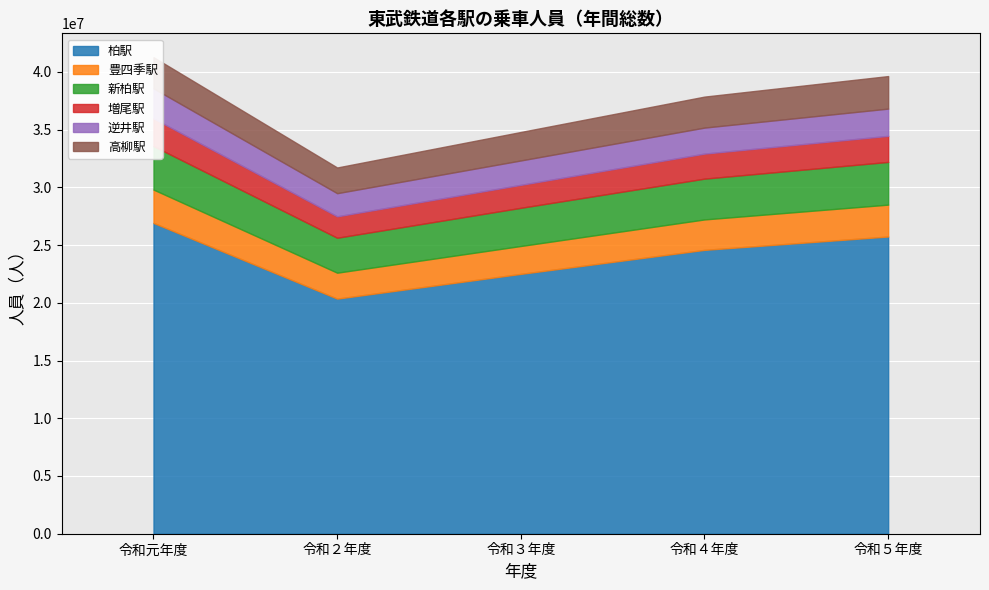

Reading left to right, extract all data points from this chart.

柏駅: 26915329	20359631	22502970	24582631	25738814
豊四季駅: 2888214	2246021	2415118	2635850	2761092
新柏駅: 3763813	3025907	3305674	3532122	3699183
増尾駅: 2401709	1855381	1990184	2168266	2257479
逆井駅: 2597023	2003785	2110989	2252343	2358367
高柳駅: 2704097	2225117	2466582	2683483	2817874